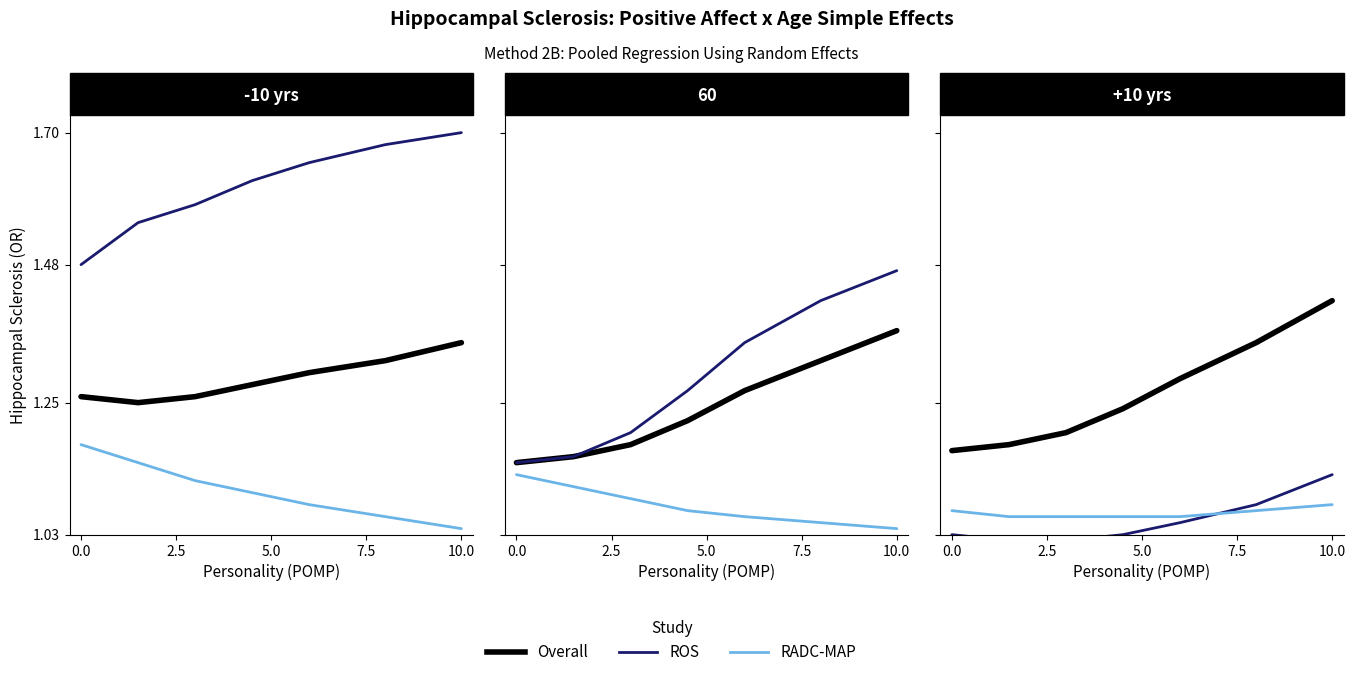

What is the value of the ROS point at the 6th from the left?

1.1